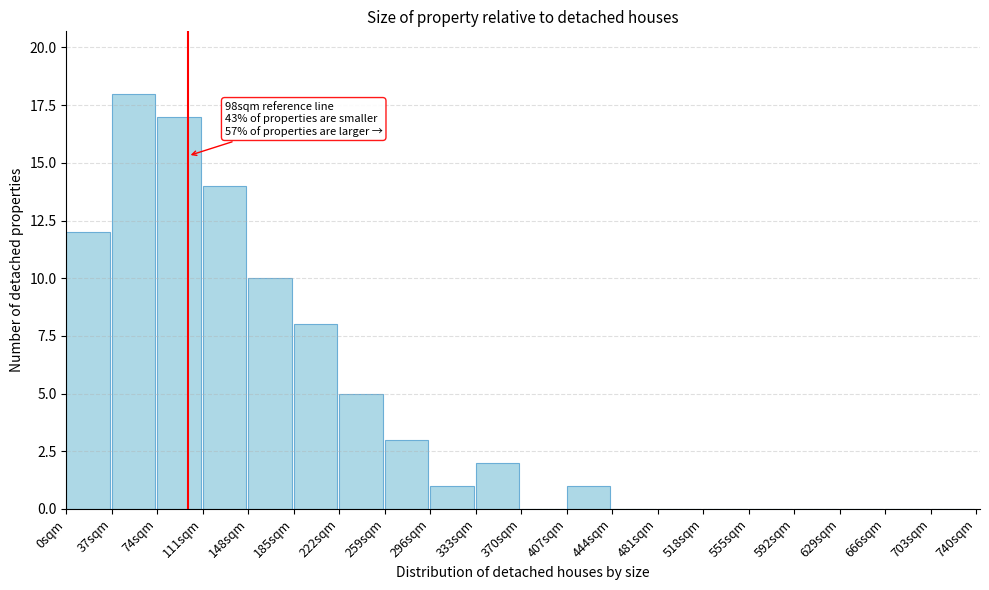

Which range on the x-axis has the tallest bar?

37 to 74